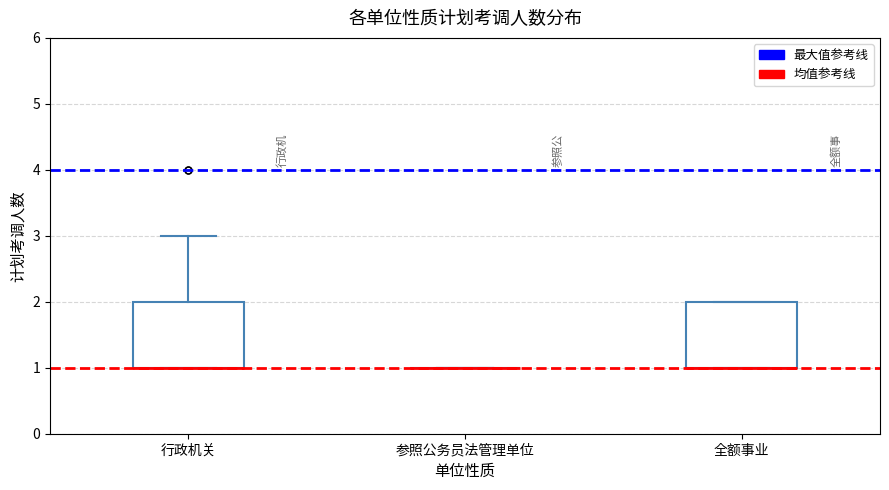

Where is the upper edge of the box for 行政机关 on the y-axis? The values are not printed on the chart, so give them approximately, as read against the axis.

2